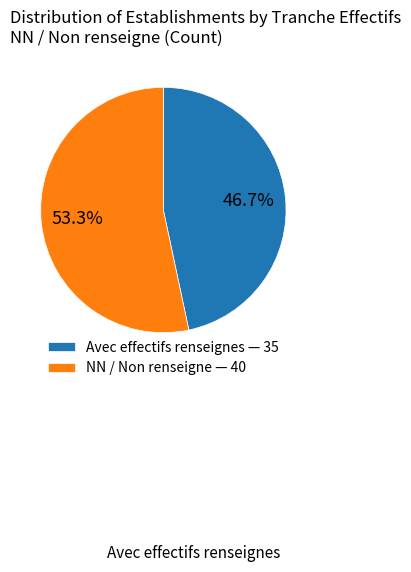

Rank the categories by value from lowest to highest.

Avec effectifs renseignes — 35, NN / Non renseigne — 40